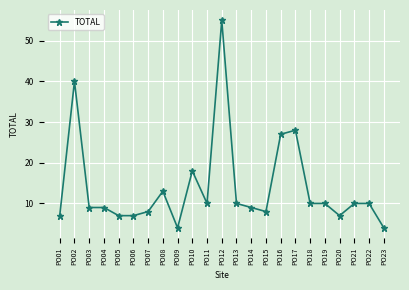

How many lines are shown in the chart?

1